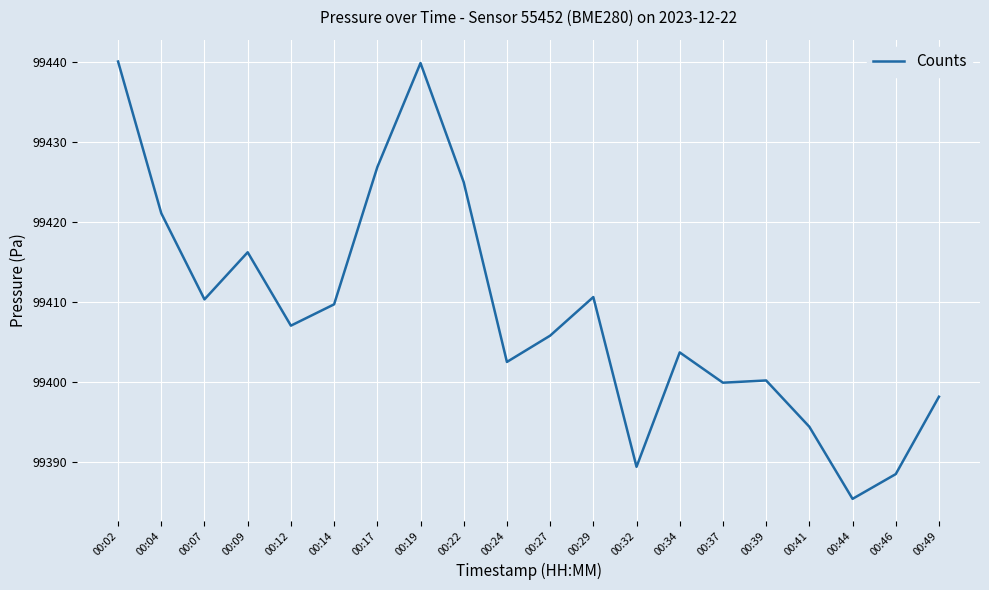

Is it true that the value at 00:29 is 99410.6?

True